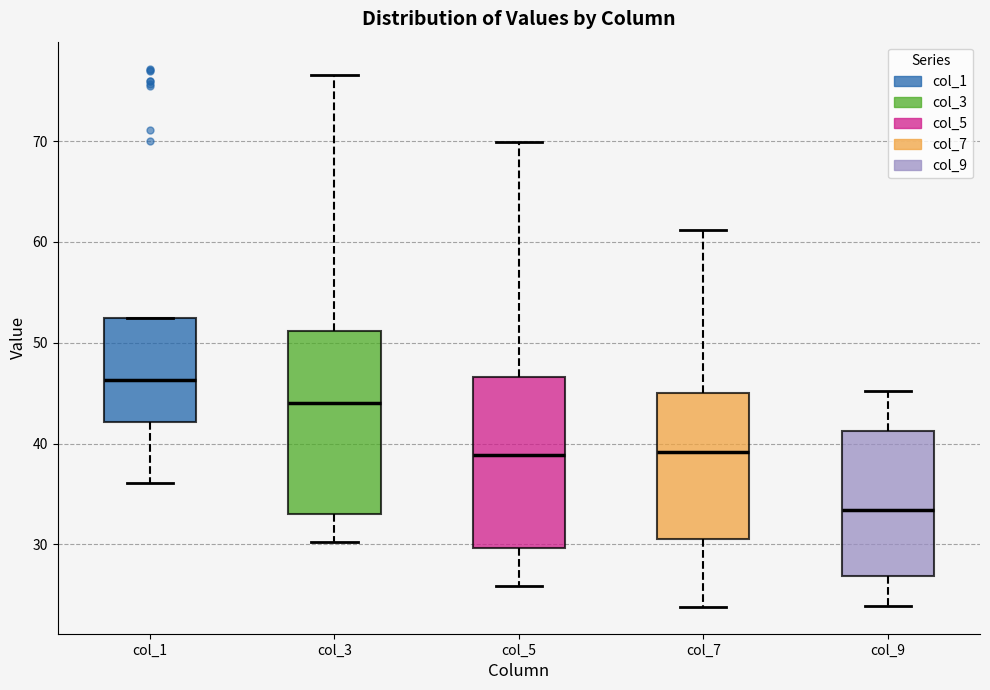

Comparing the boxes themselves (not the whiskers), which one is the tallest?

col_3